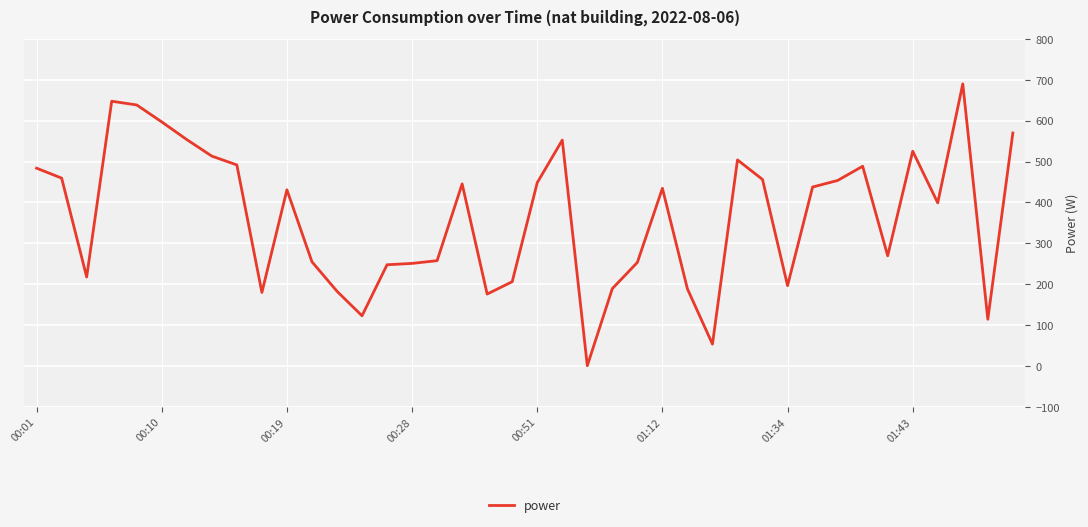

What is the difference between the maximum and minimum values?

689.6